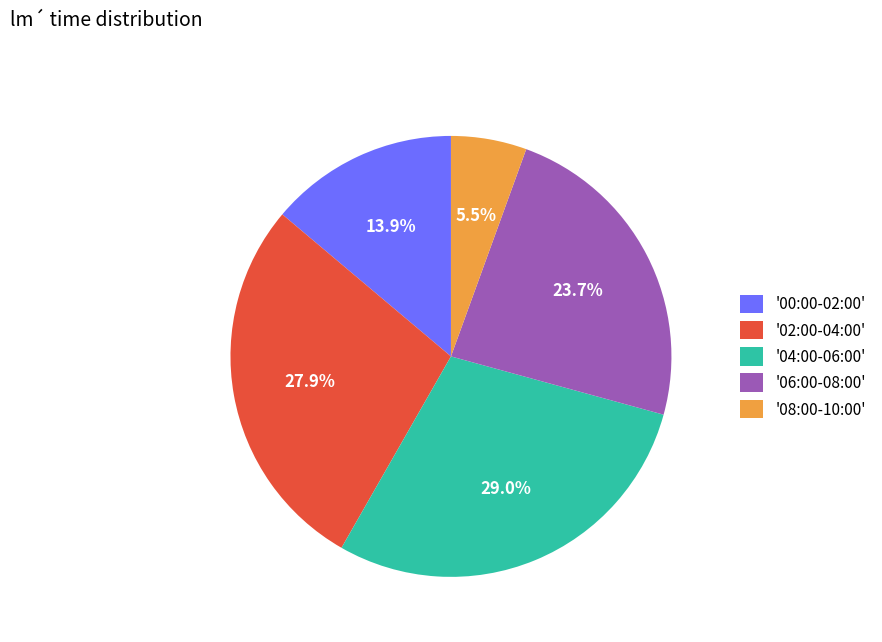

How many slices are in this pie chart?

5